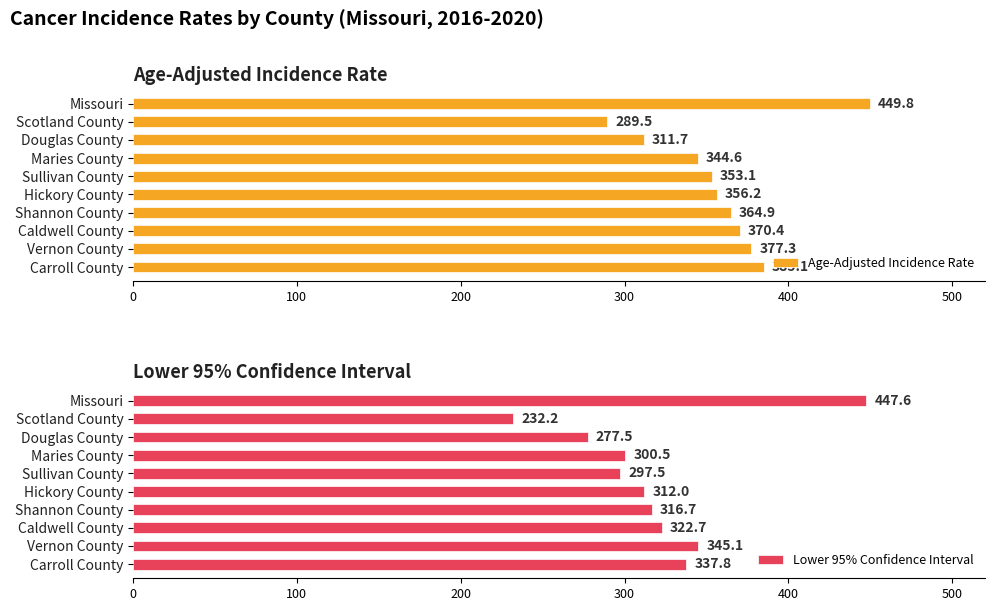

Does the chart contain stacked bars?

No